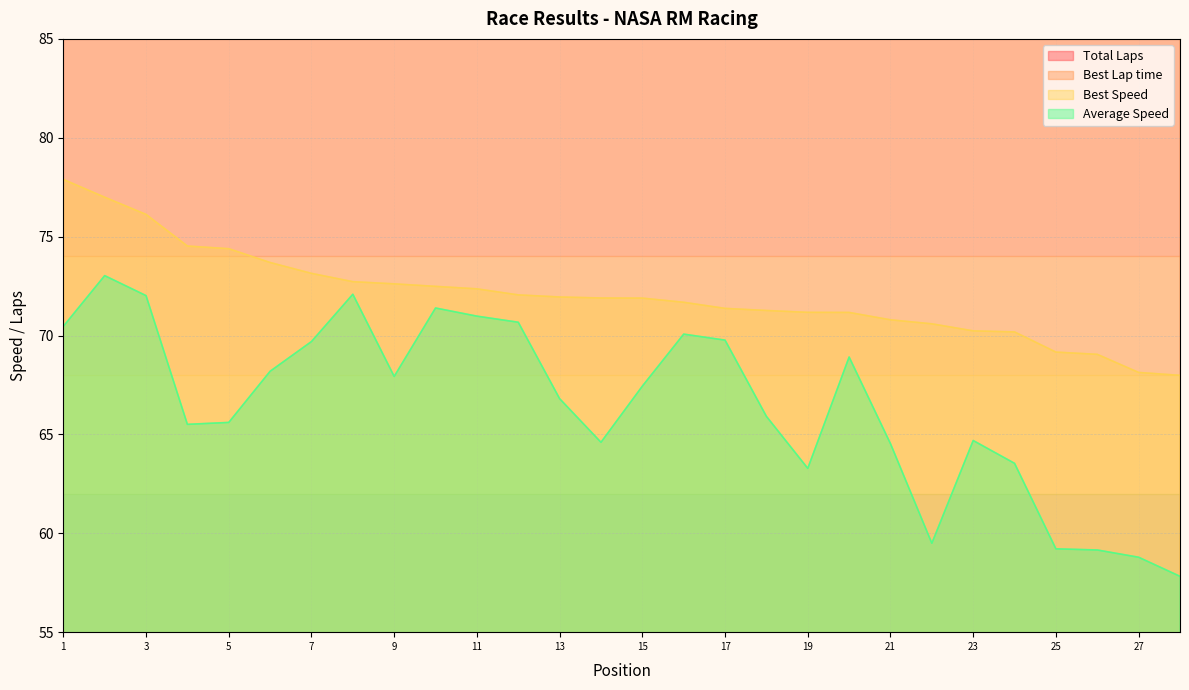

Reading left to right, extract all data points from this chart.

Total Laps: 4.0	5.0	5.0	5.0	5.0	5.0	5.0	5.0	5.0	5.0	5.0	4.0	5.0	5.0	5.0	5.0	5.0	5.0	5.0	5.0	5.0	4.0	5.0	5.0	4.0	4.0	4.0	4.0
Best Lap time: 101.7	102.9	104.0	106.3	106.5	107.5	108.3	108.9	109.1	109.3	109.5	109.9	110.1	110.2	110.2	110.5	111.0	111.1	111.3	111.3	111.9	112.2	112.8	112.8	114.5	114.7	116.2	116.5
Best Speed: 77.9	77.0	76.1	74.5	74.4	73.7	73.1	72.7	72.6	72.5	72.4	72.1	71.9	71.9	71.9	71.7	71.4	71.3	71.2	71.2	70.8	70.6	70.2	70.2	69.2	69.0	68.1	68.0
Average Speed: 70.5	73.0	72.0	65.5	65.6	68.2	69.7	72.1	67.9	71.4	71.0	70.7	66.8	64.6	67.4	70.1	69.8	65.9	63.3	68.9	64.5	59.5	64.7	63.5	59.2	59.2	58.8	57.8